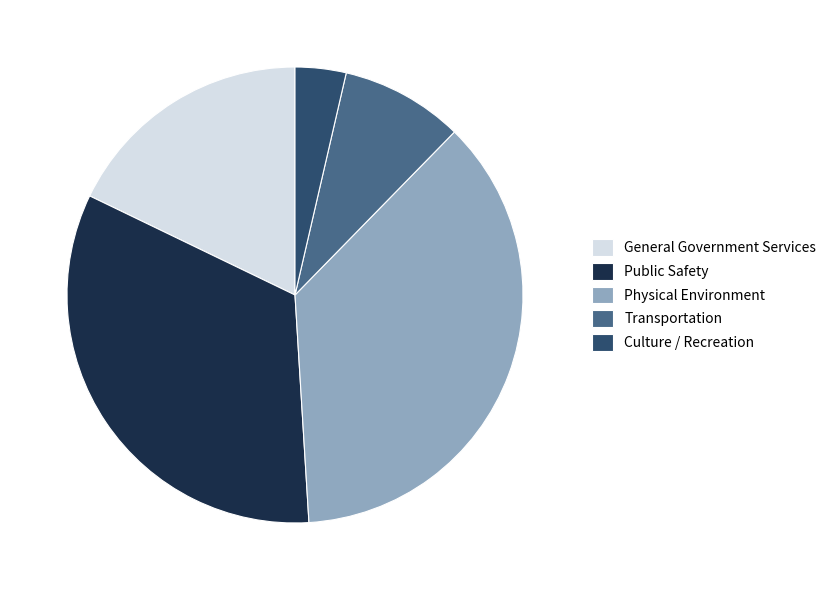

Does Culture / Recreation represent more than half of the total?

No